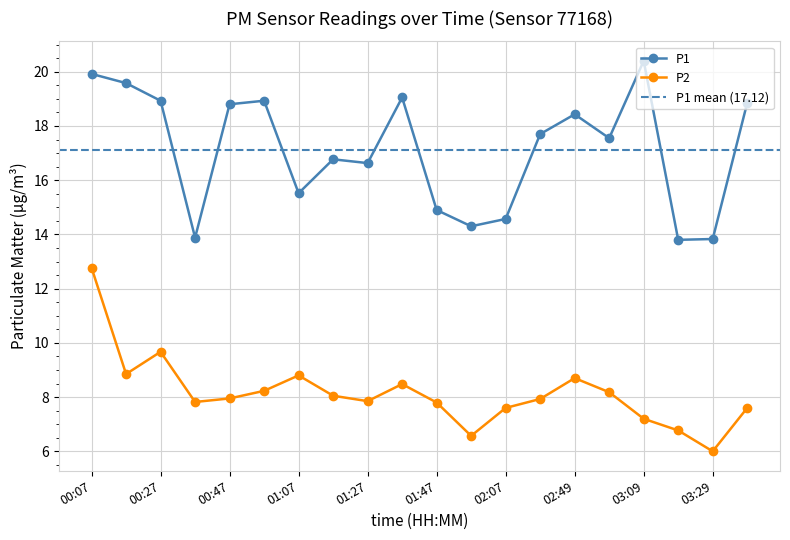

At how many categories does at least one series exceed 15?

14